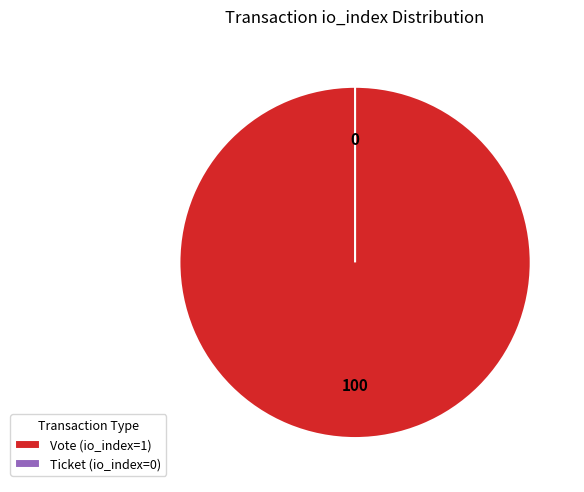

Rank the categories by value from lowest to highest.

Ticket (io_index=0), Vote (io_index=1)